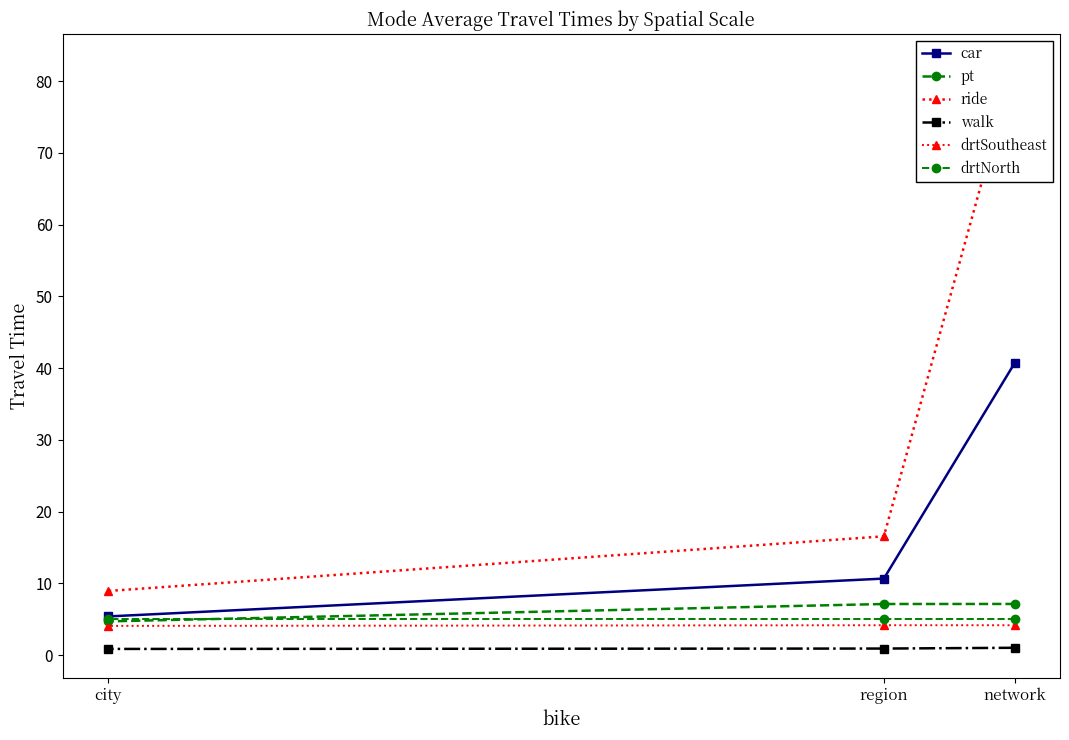

At region, list the series in order from smallest to largest.

walk, drtSoutheast, drtNorth, pt, car, ride